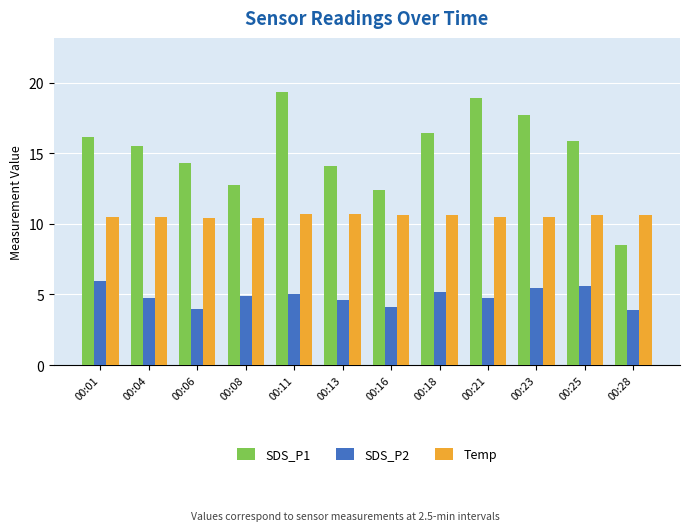

What is the value of the SDS_P1 bar at the 6th from the left?

14.1